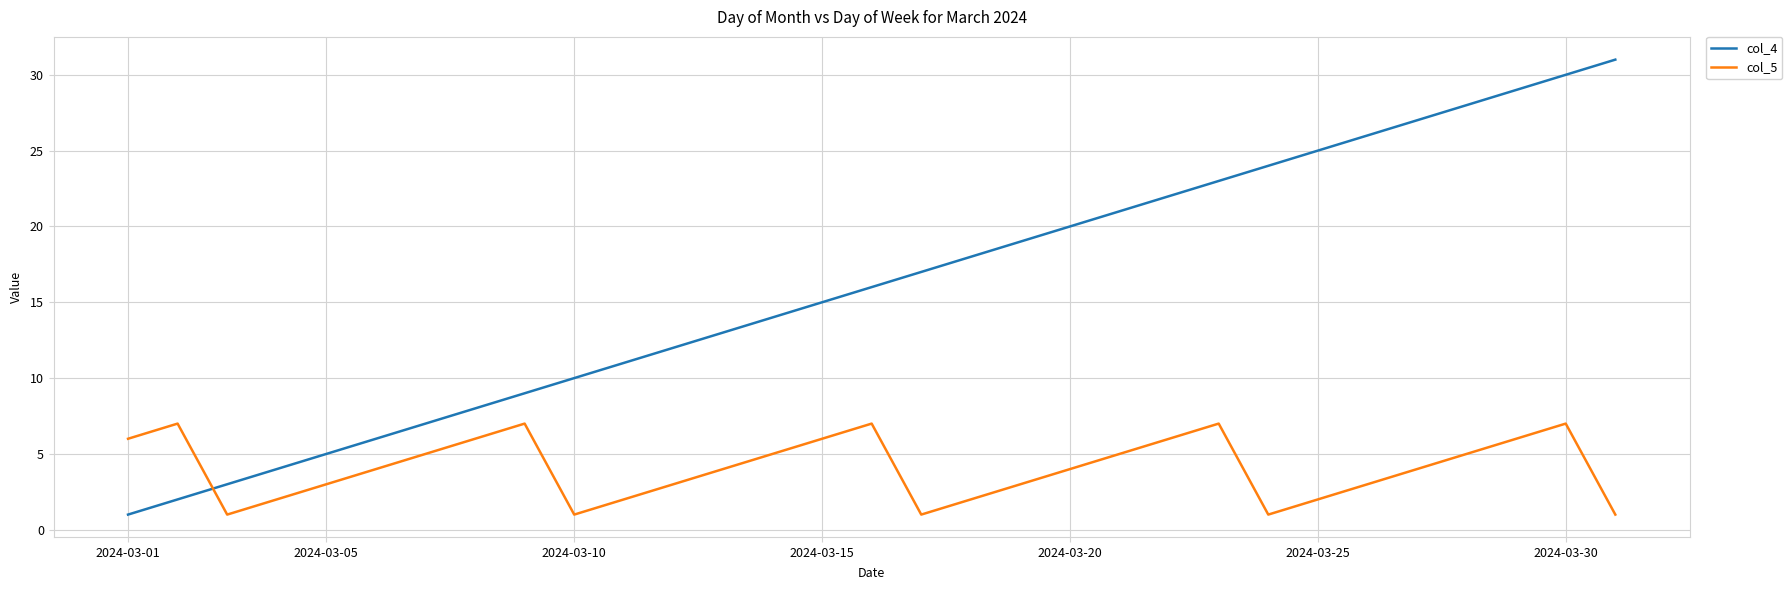

Which series has the largest total across all categories?

col_4